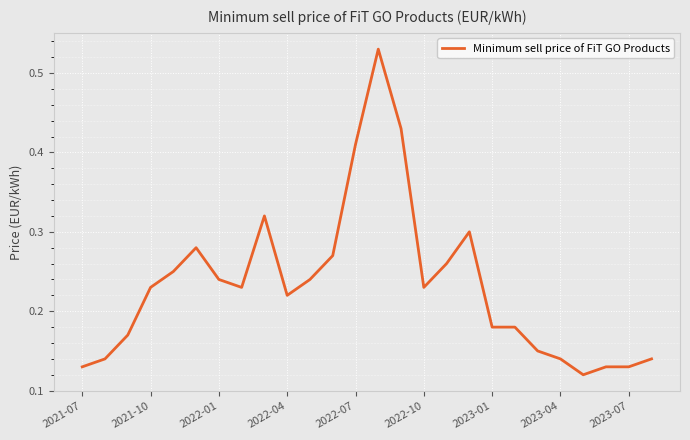

How many values are between 0 and 1?

26